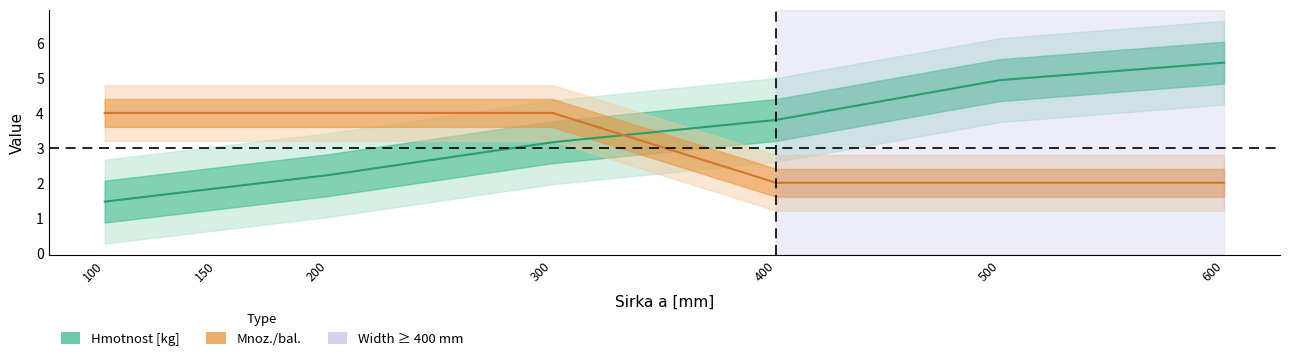

What is the difference between the maximum and minimum values in the Hmotnost [kg] series?

4.0